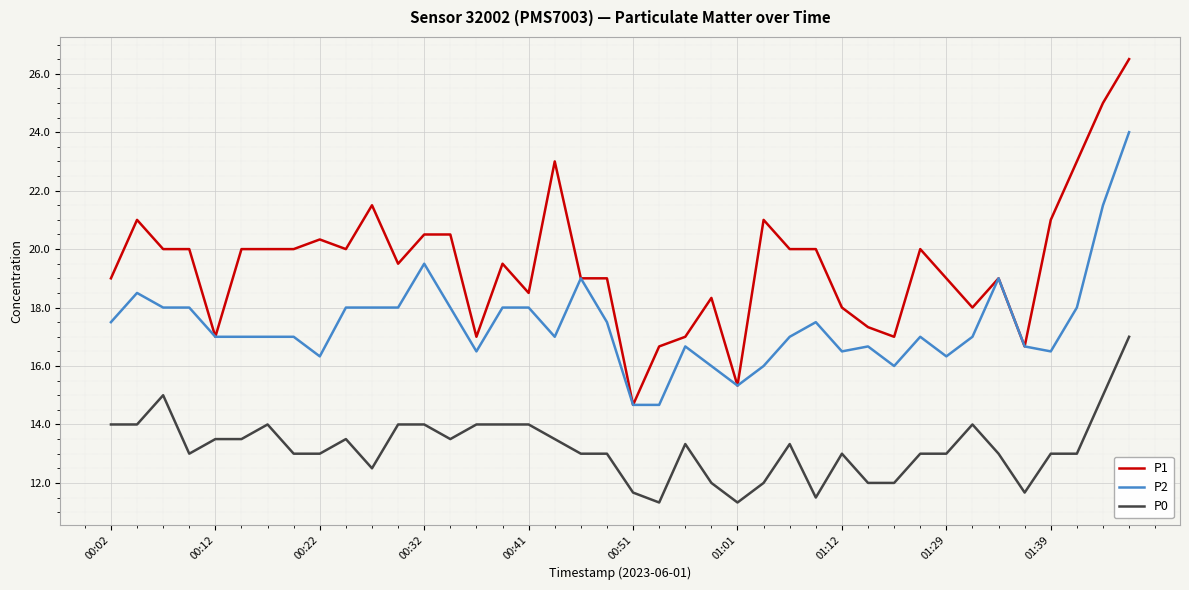

Which series has the largest total across all categories?

P1